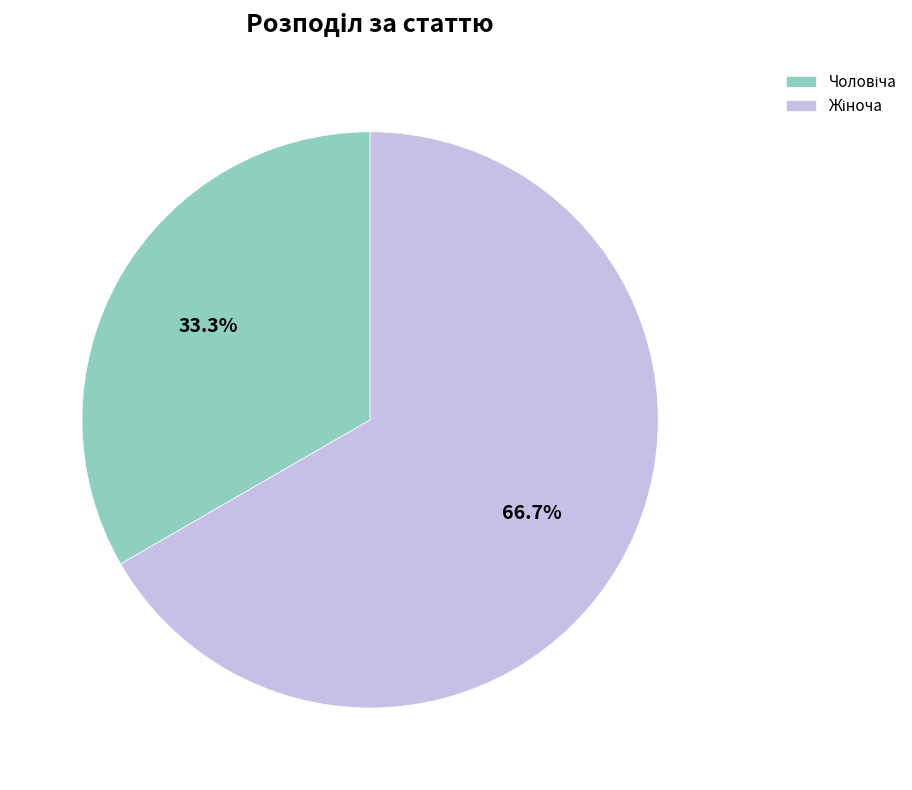

Is there any slice that represents more than half of the pie?

Yes